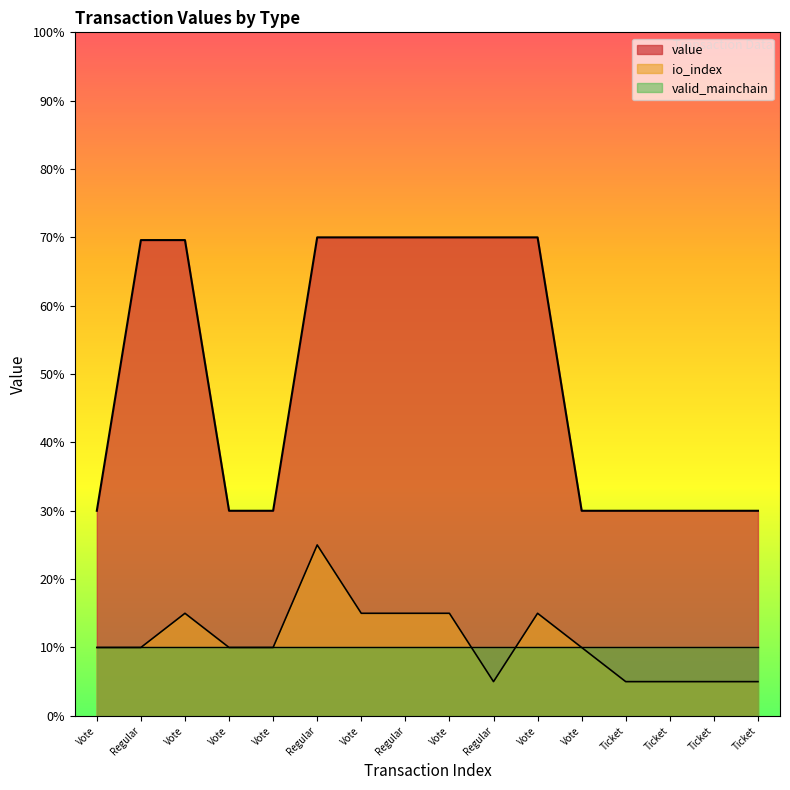

True or false: value and io_index intersect in this chart.

False